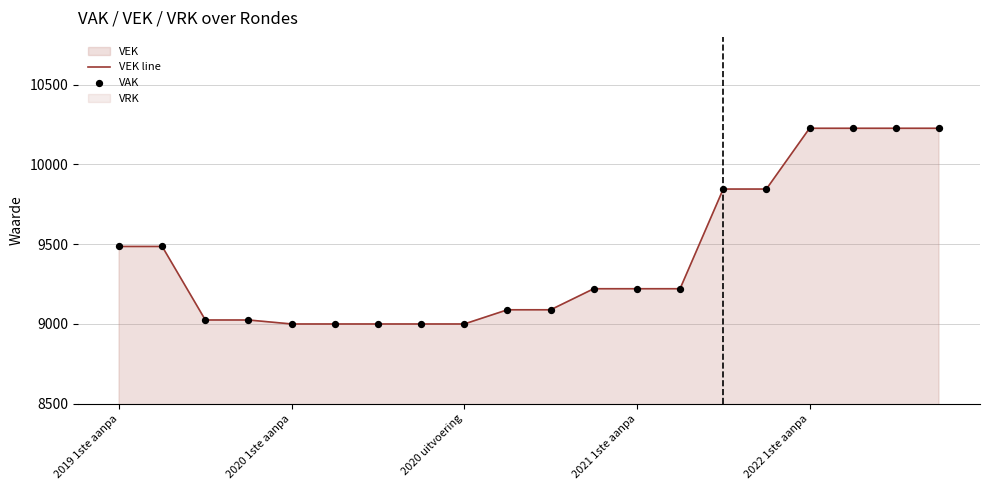

Which series reaches the minimum Y coordinate?

VEK line